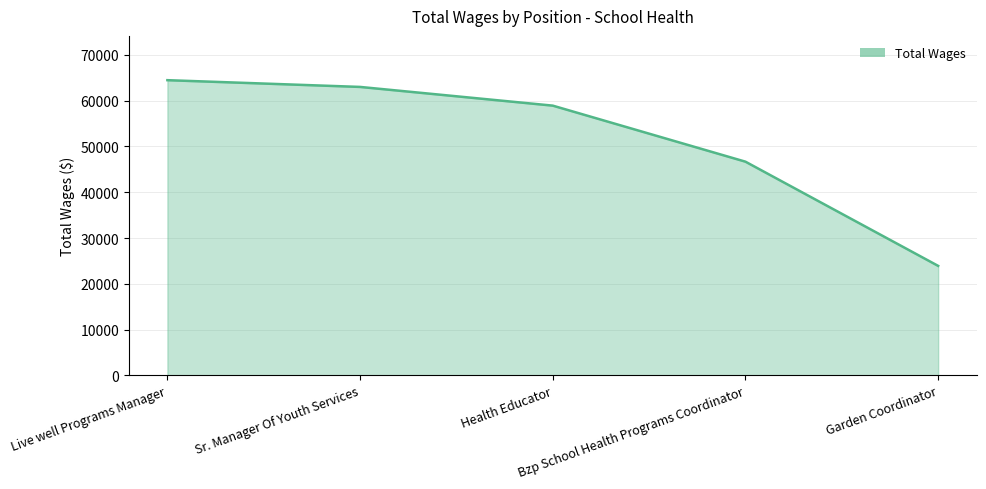

The value at Sr. Manager Of Youth Services is 25711. True or false?

False